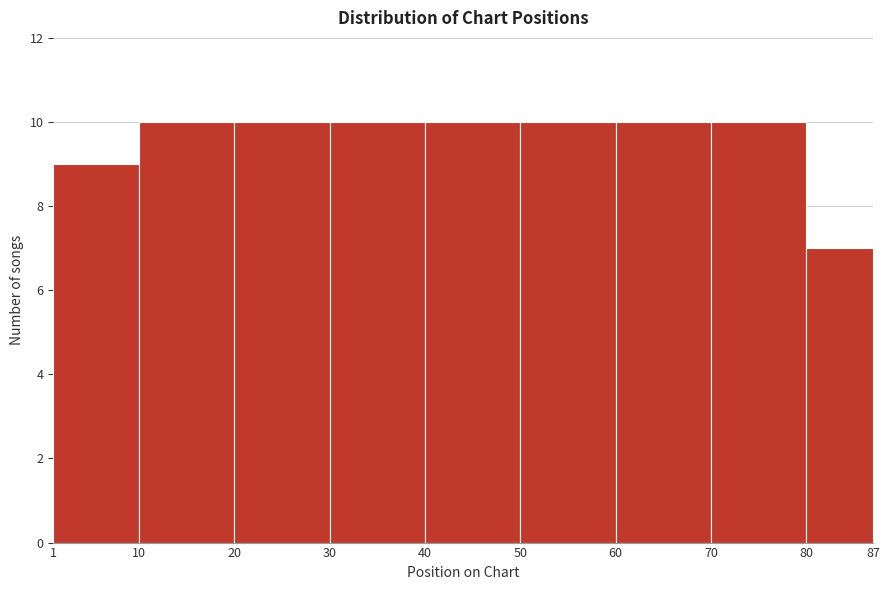

Reading left to right, transcribe this chart: for each bar, give the range it covers on the x-axis and its height. The values are not printed on the chart, so give them approximately, as read against the axis.

1 to 10: 9
10 to 20: 10
20 to 30: 10
30 to 40: 10
40 to 50: 10
50 to 60: 10
60 to 70: 10
70 to 80: 10
80 to 87: 7